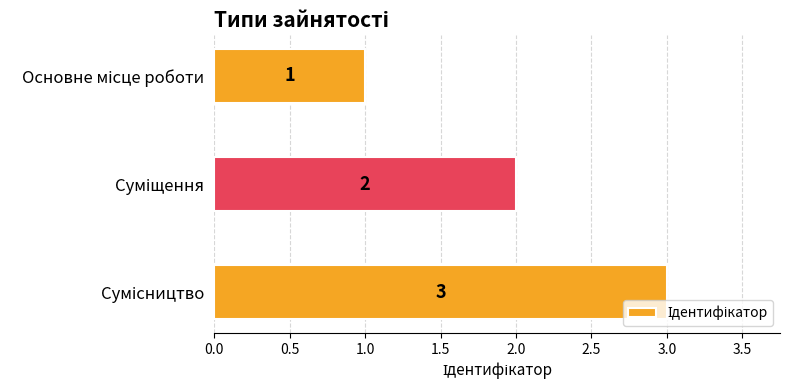

How many values are between 1 and 3?

3